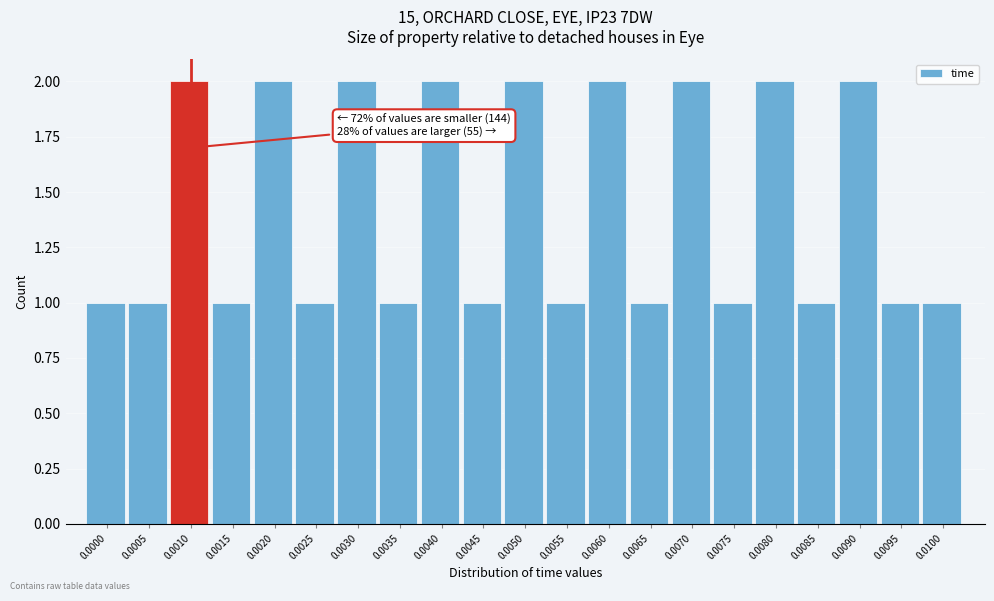

Reading right to left, list all the values displayed in this chart.

0.0100=1	0.0095=1	0.0090=2	0.0085=1	0.0080=2	0.0075=1	0.0070=2	0.0065=1	0.0060=2	0.0055=1	0.0050=2	0.0045=1	0.0040=2	0.0035=1	0.0030=2	0.0025=1	0.0020=2	0.0015=1	0.0010=2	0.0005=1	0.0000=1